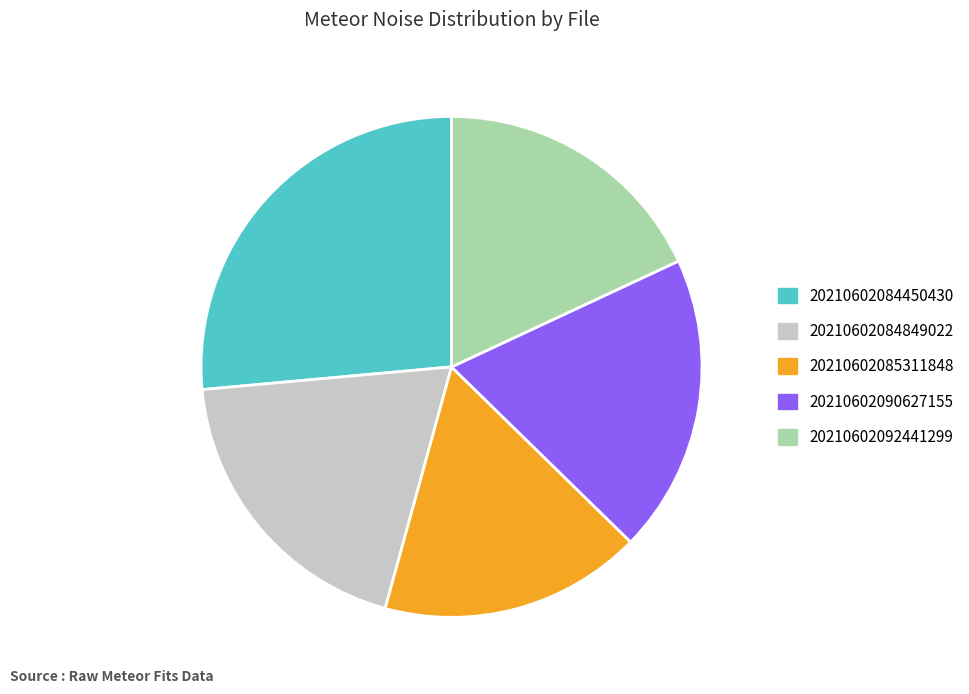

Is there any slice that represents more than half of the pie?

No